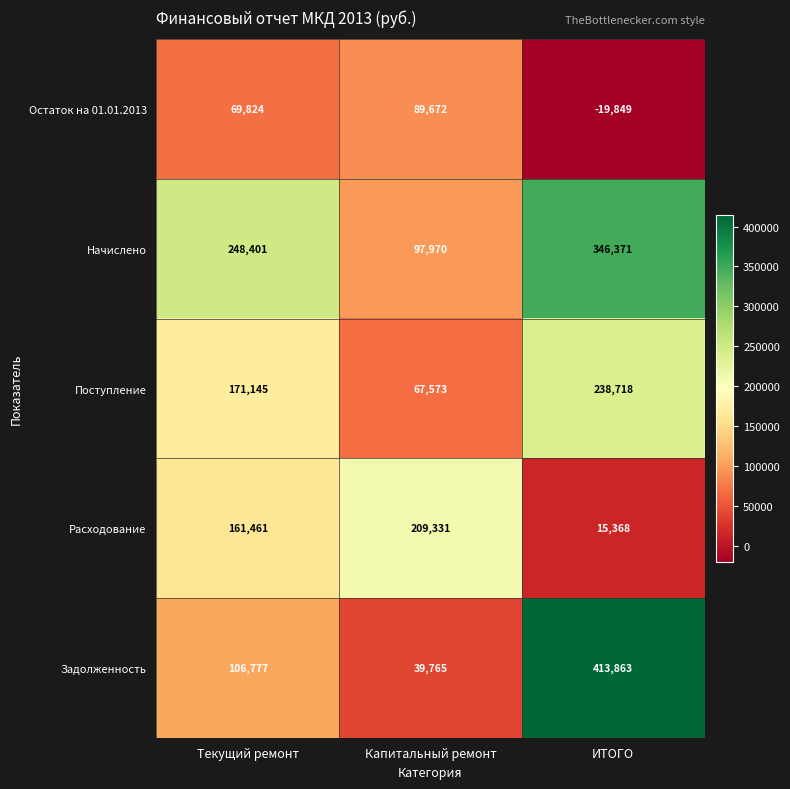

The value of Остаток на 01.01.2013 at Текущий ремонт is 95348. True or false?

False